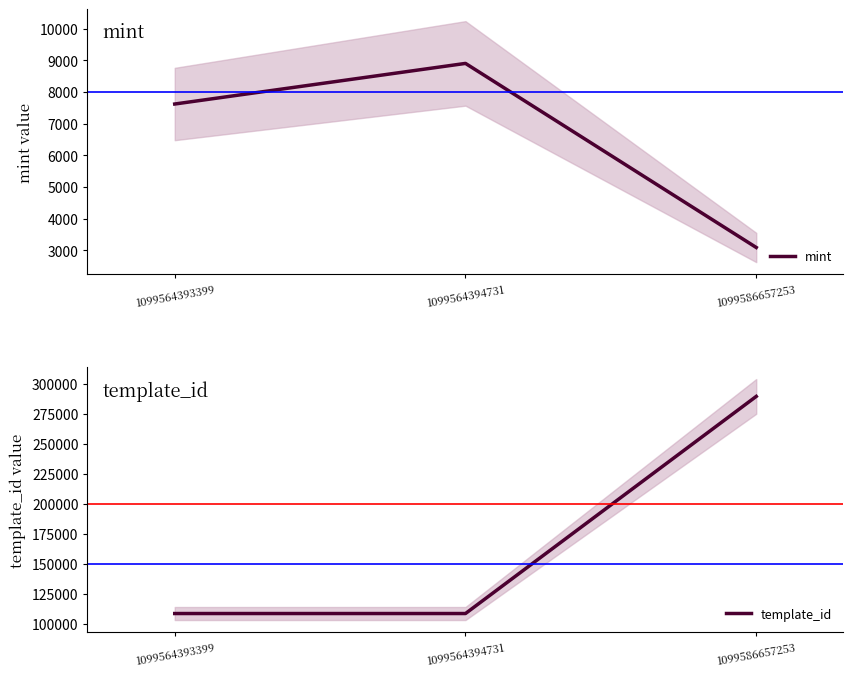

At which label does template_id reach its peak?

1099586657253